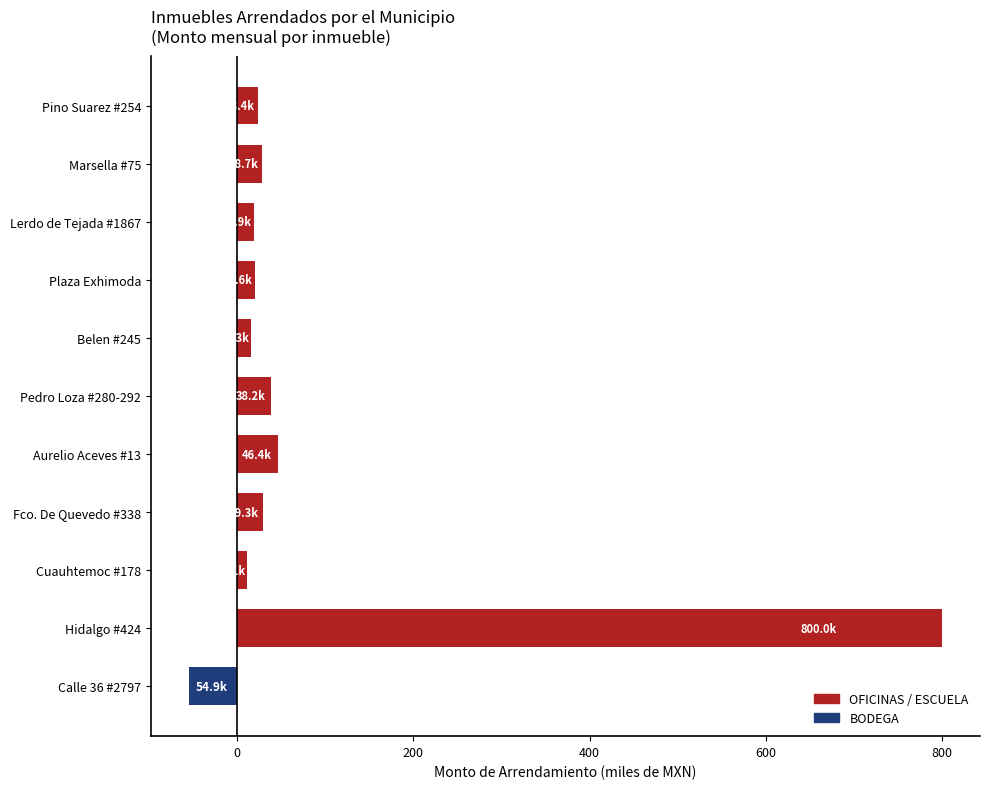

What is the sum of all values?

978.1